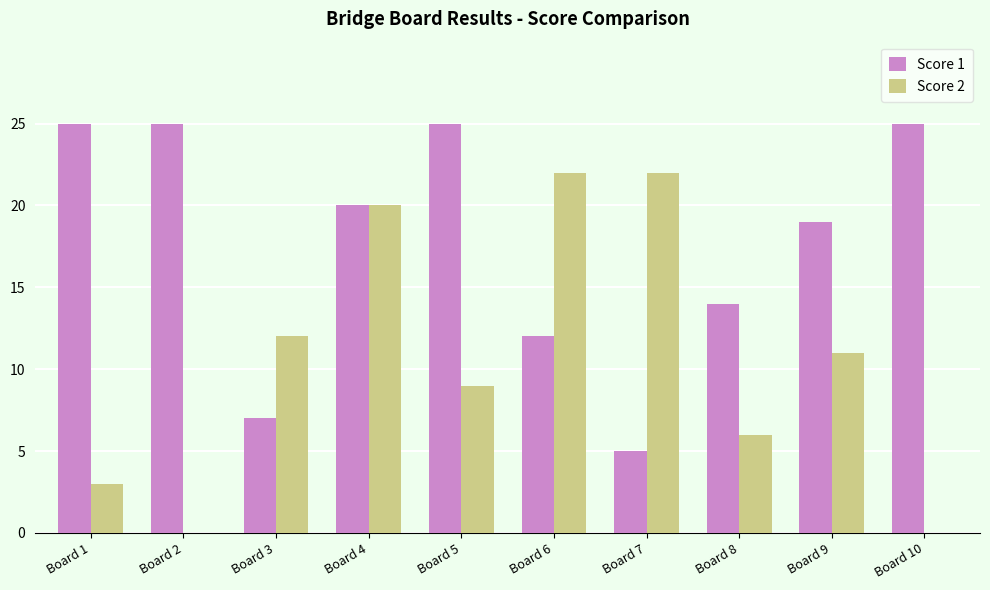

What is the maximum value shown in the chart?

25